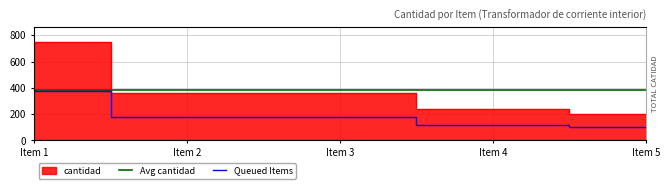

The chart shows a value of 280 at Item 5. True or false?

False